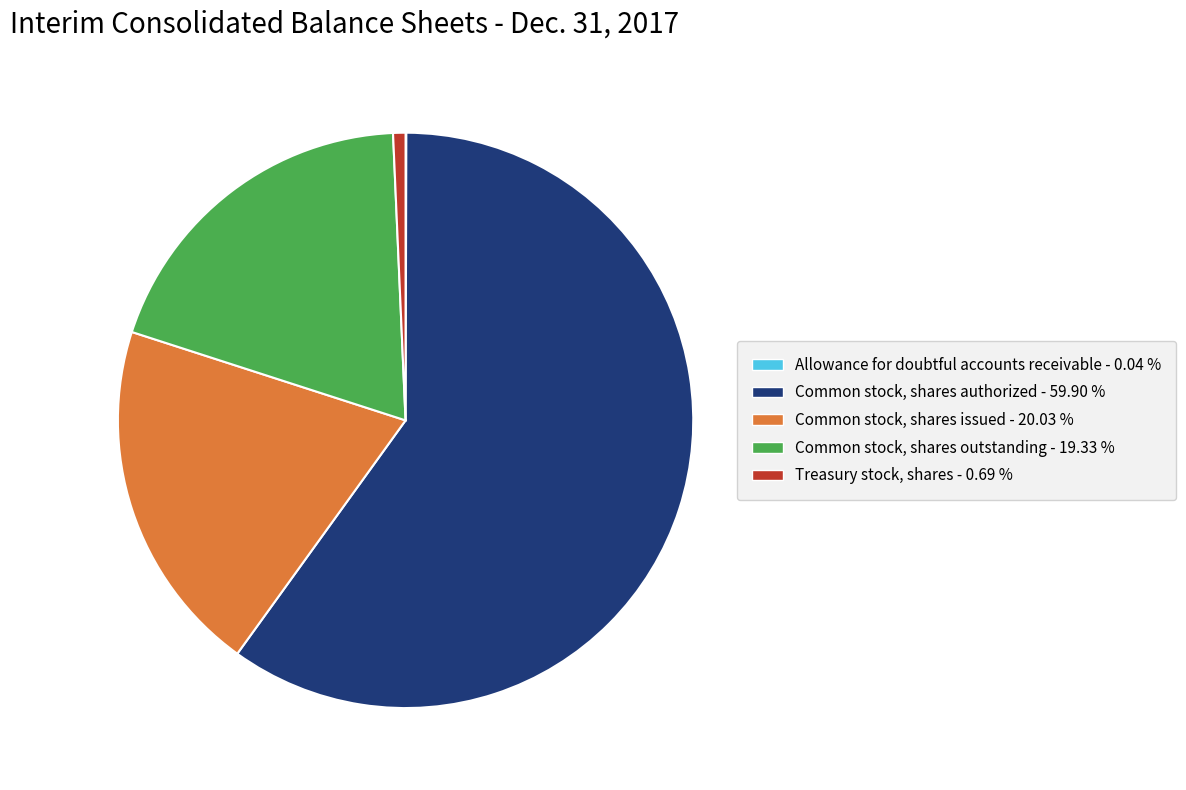

Which category has the biggest portion of the pie?

Common stock, shares authorized